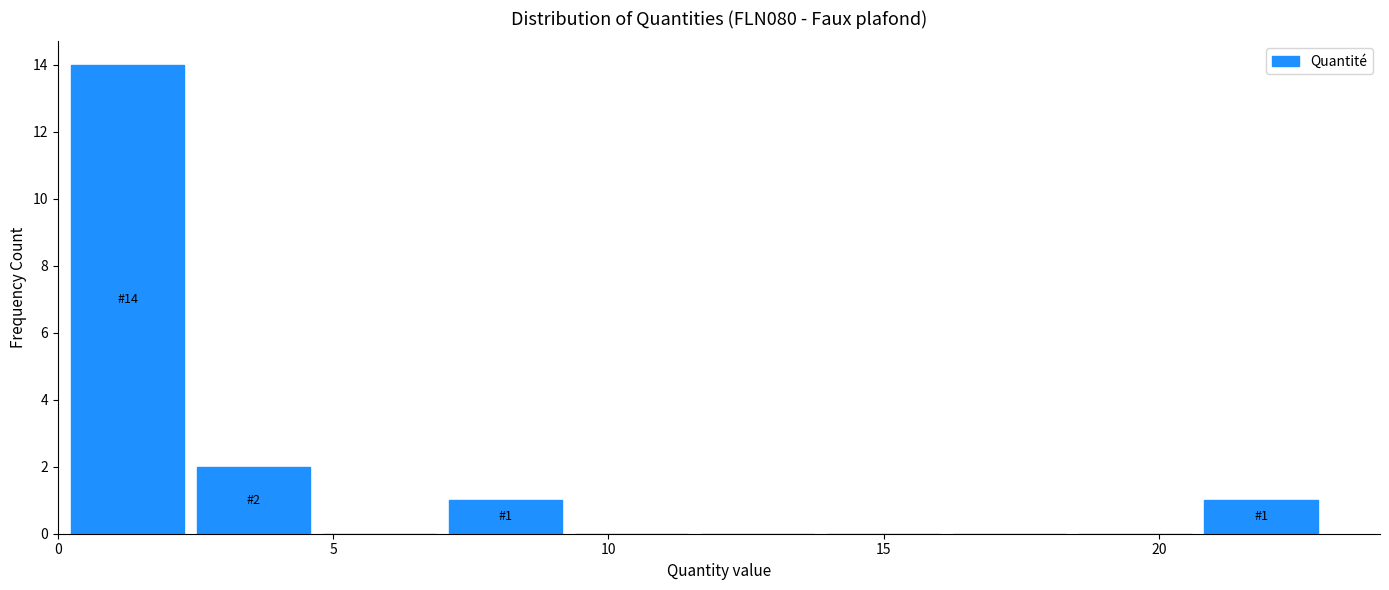

Over which range of the x-axis is the bar tallest?

0.0 to 2.5